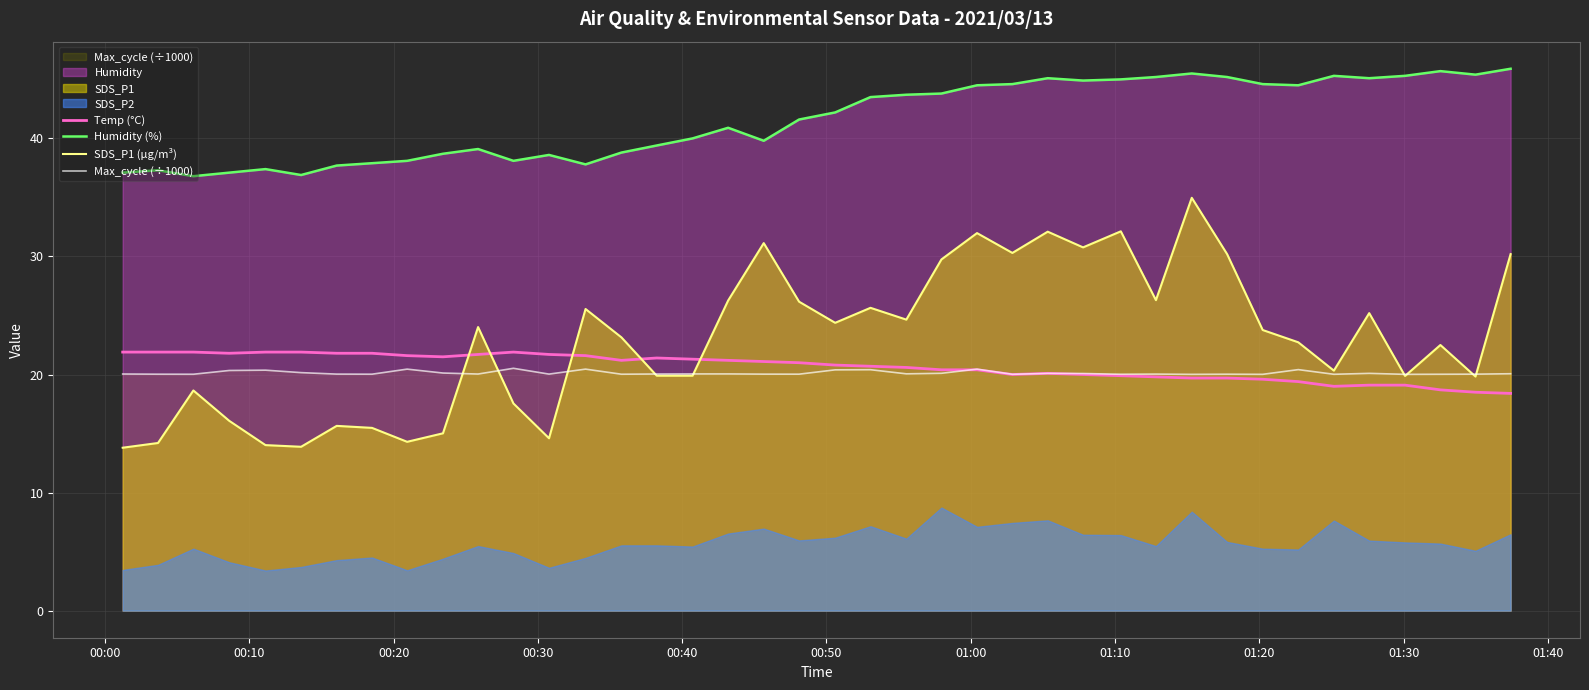

What is the greatest value displayed?

45.9